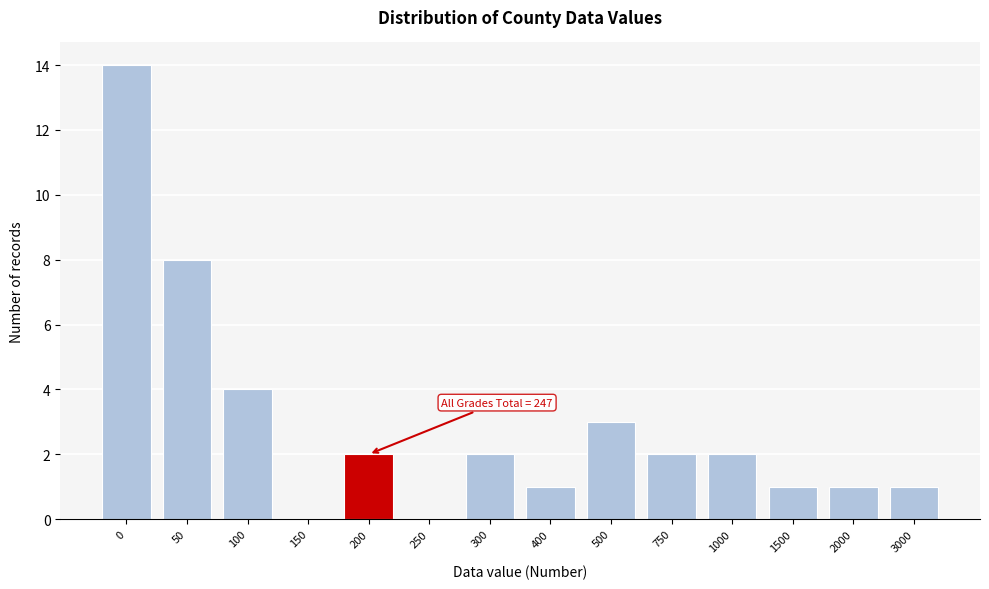

Where is the data nearest to the value 7?

50